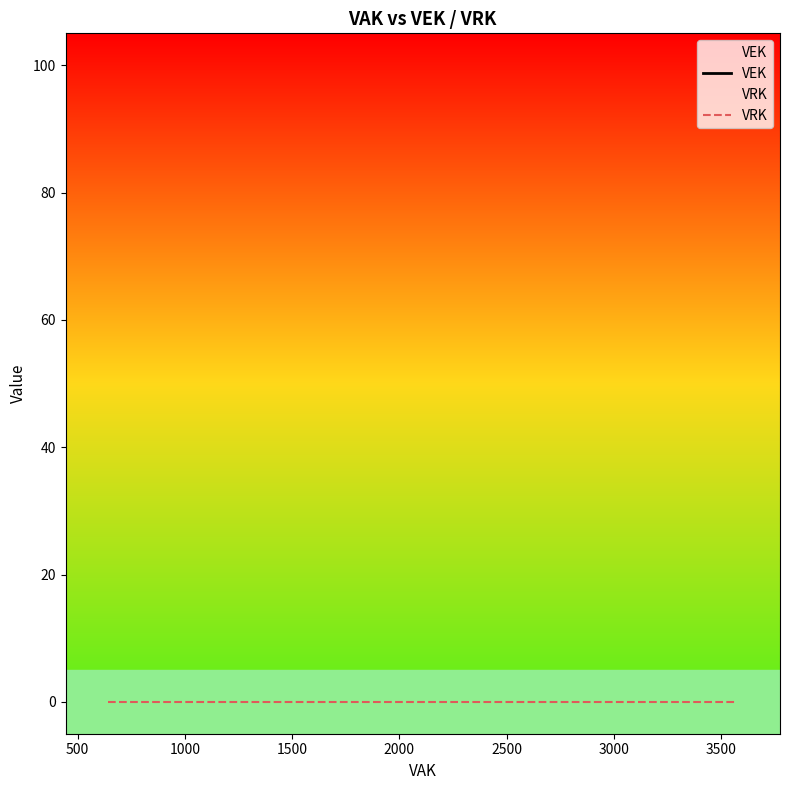

What are all the series names shown in the legend?

VEK, VRK